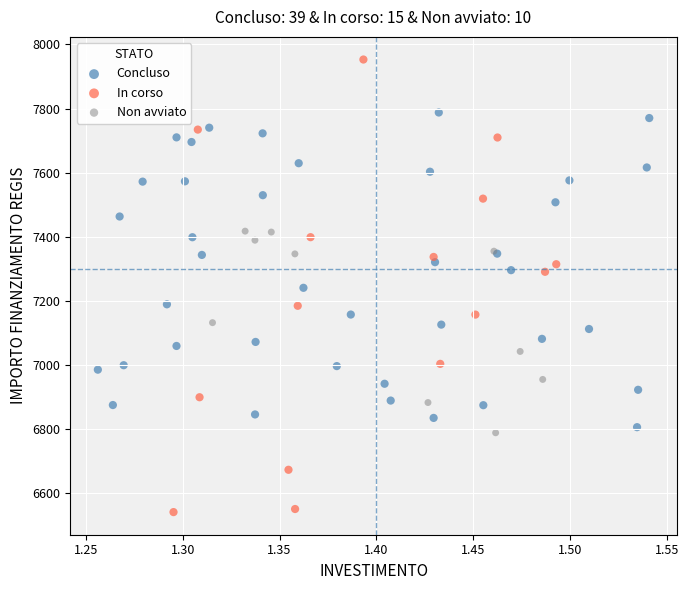

Which series reaches the maximum Y coordinate?

In corso